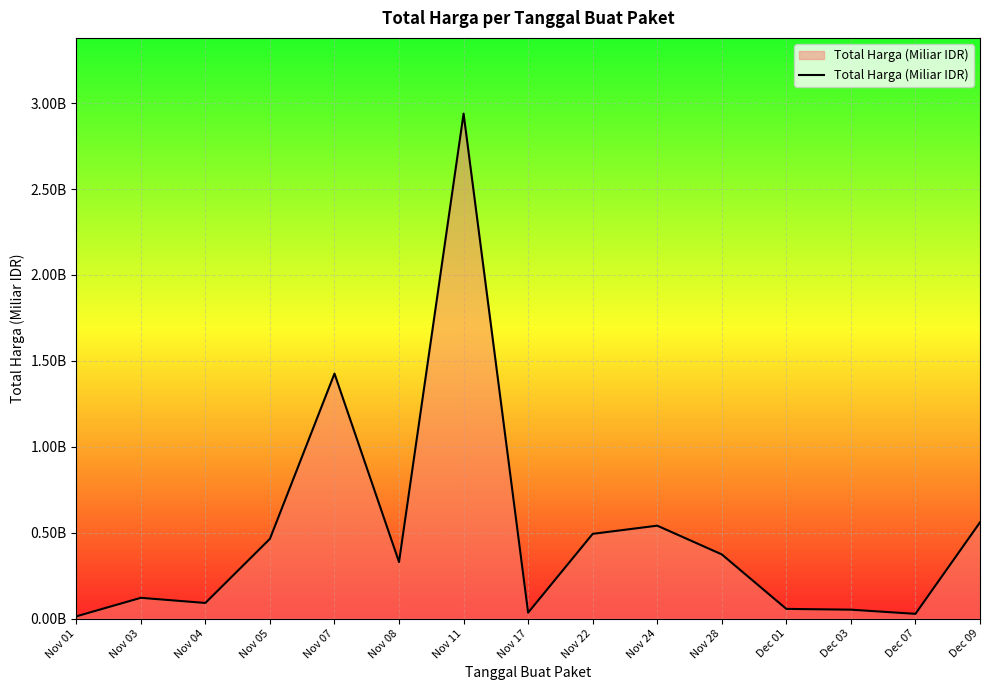

True or false: the data has more than 0 interior local peaks.

True